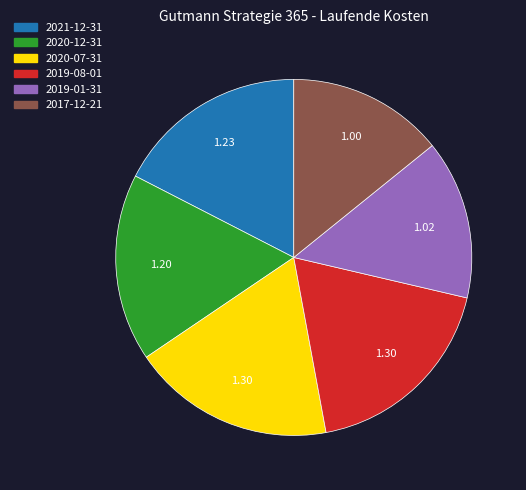

Approximately how many times larger is the value at 2019-08-01 compared to 2017-12-21?

1.3